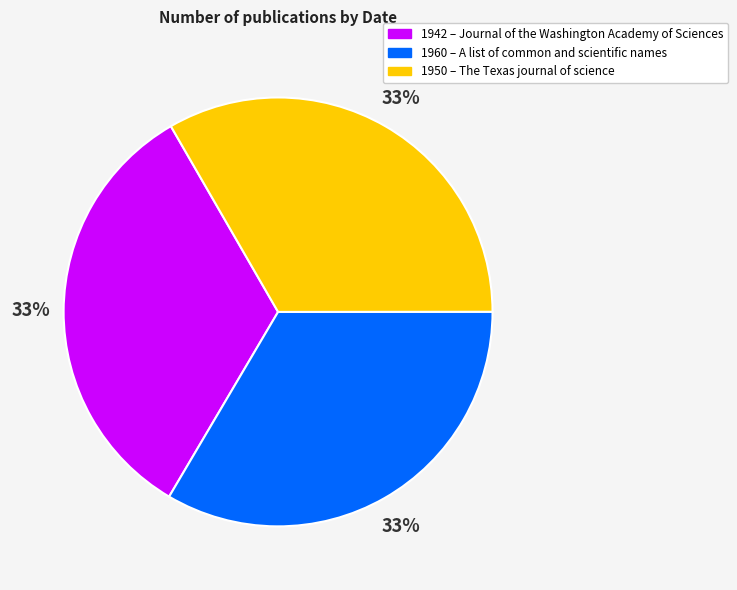

To the nearest percent, what is the average slice percentage?

33%